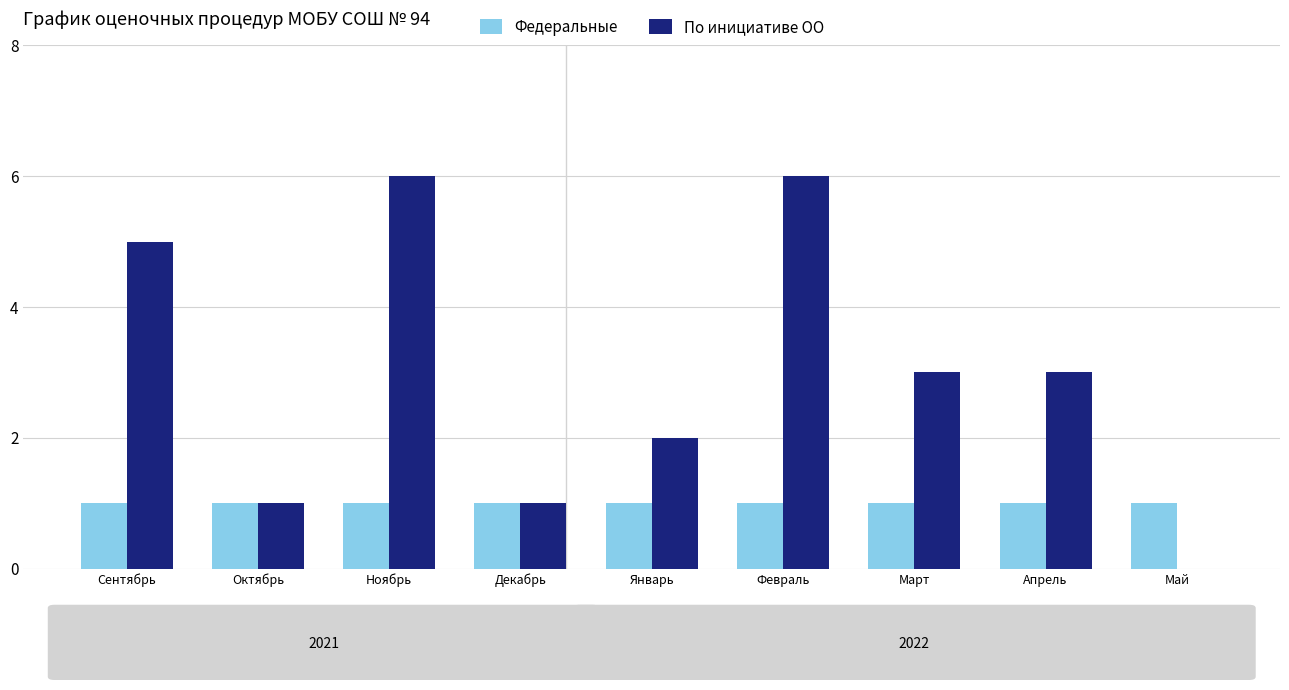

What is the maximum value for По инициативе ОО?

6